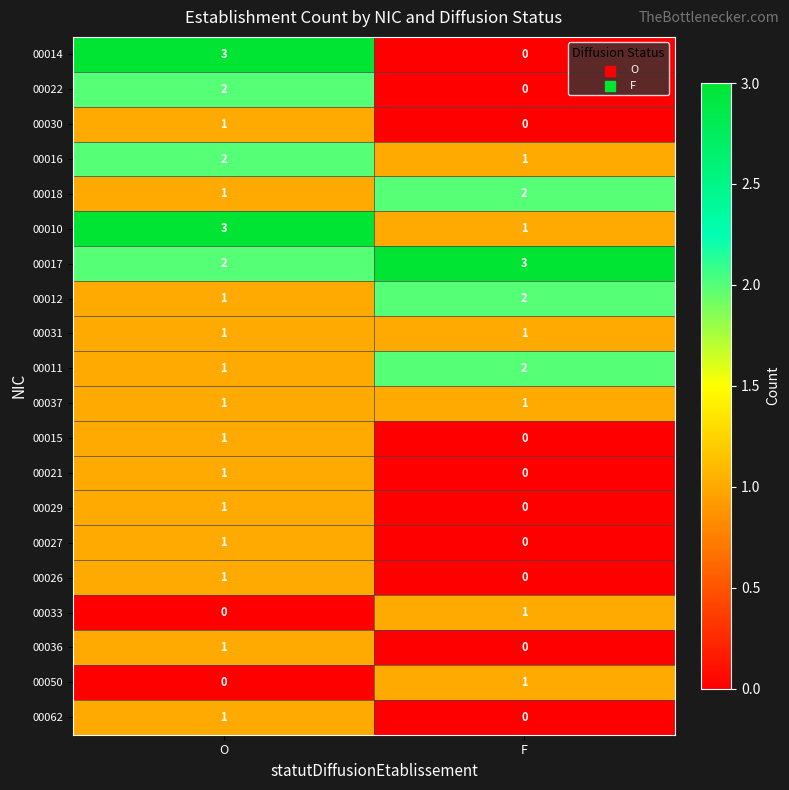

What is the total value across all series at O?

25